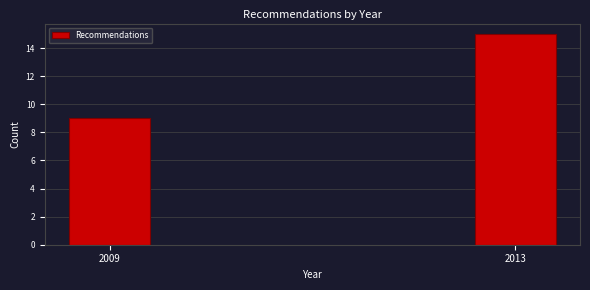

Reading left to right, extract all data points from this chart.

9	15